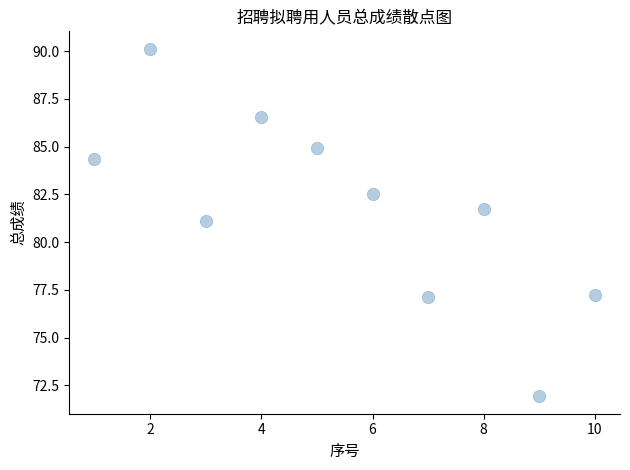

What is the average Y value?

81.8